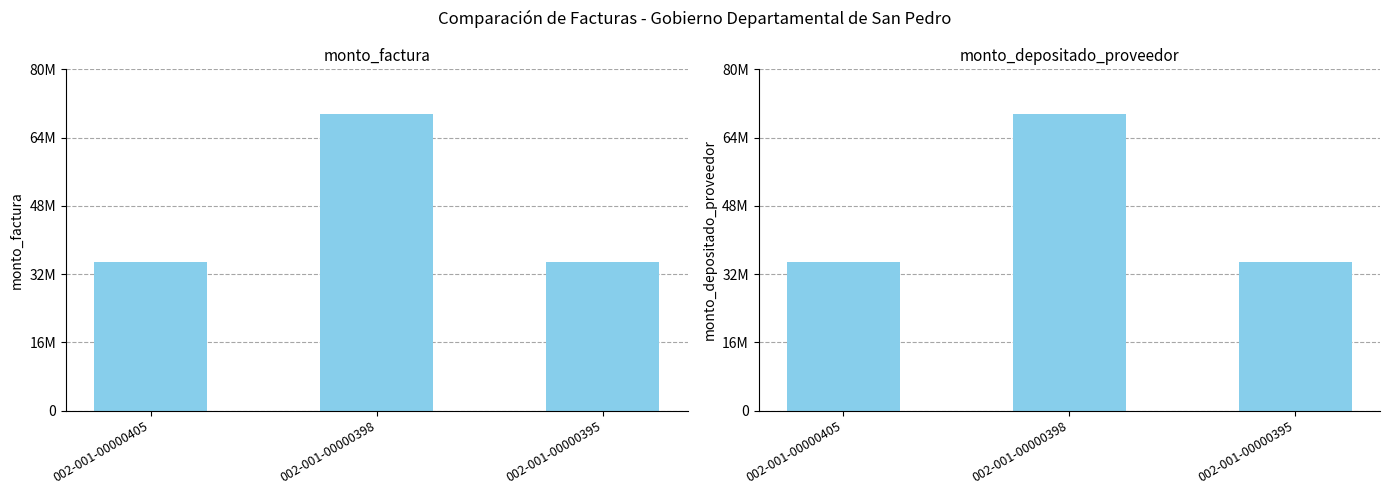

What is the value of the monto_factura bar at the 2nd from the left?

69500000